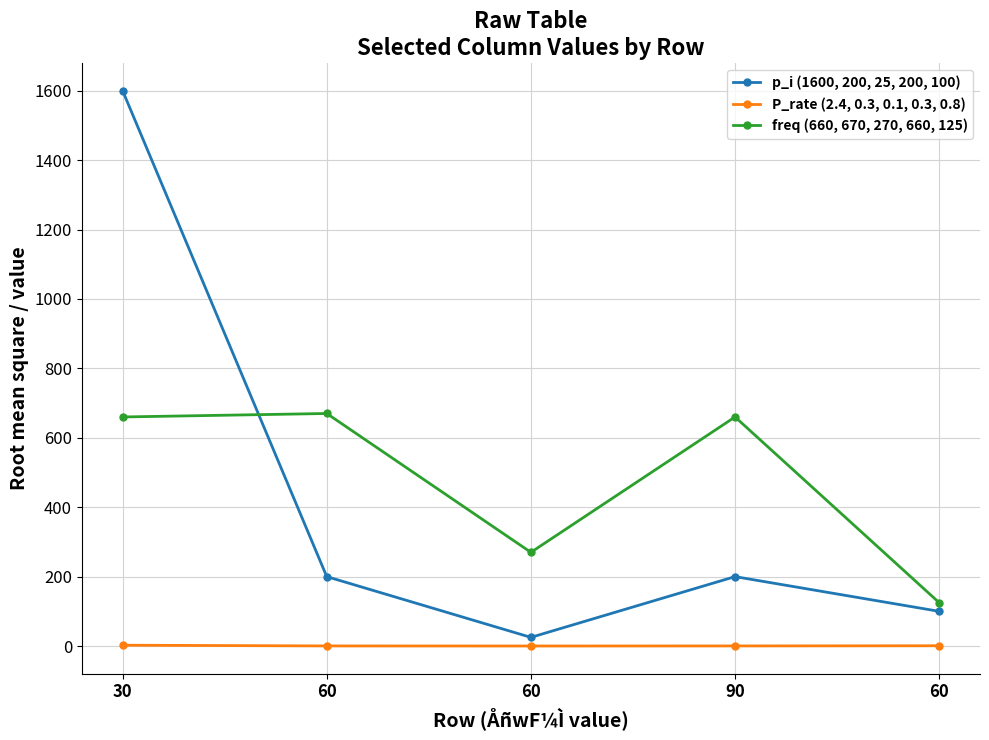

How many lines are shown in the chart?

3